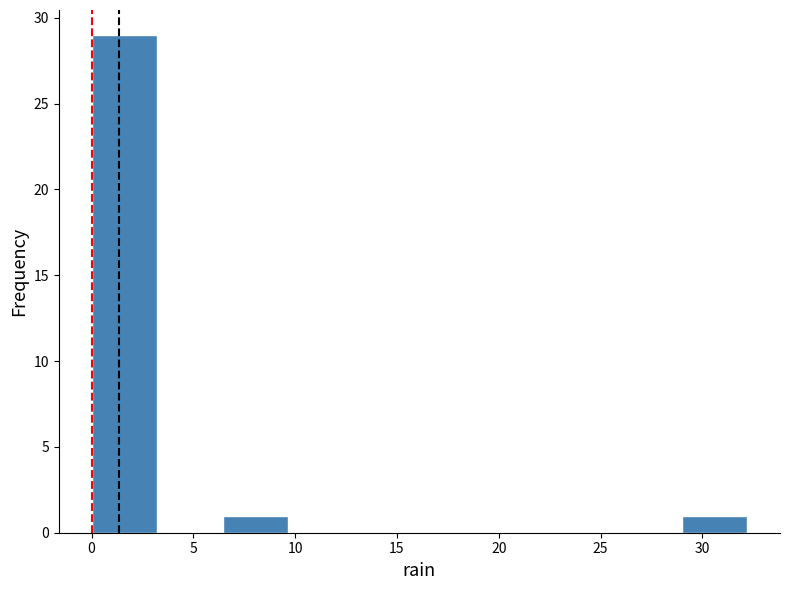

How tall is the bar that spans 0.0 to 3.0 on the x-axis? Neither the bar edges nor the heights are printed on the chart, so give them approximately, as read against the axes.

29